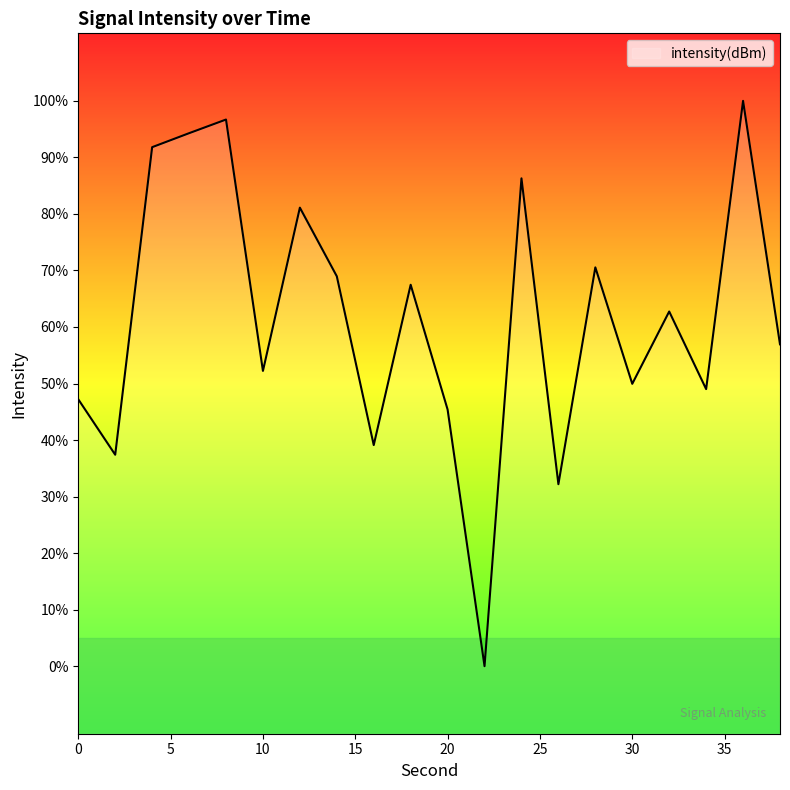

Which label corresponds to the largest value in the chart?

36